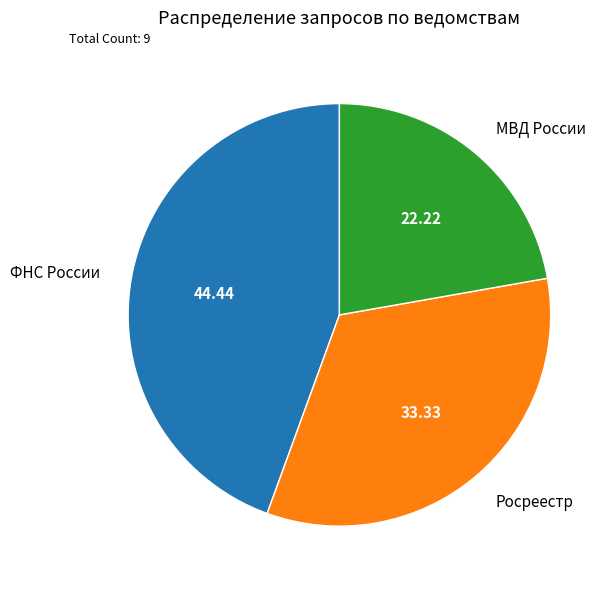

Is there a majority slice in this chart?

No